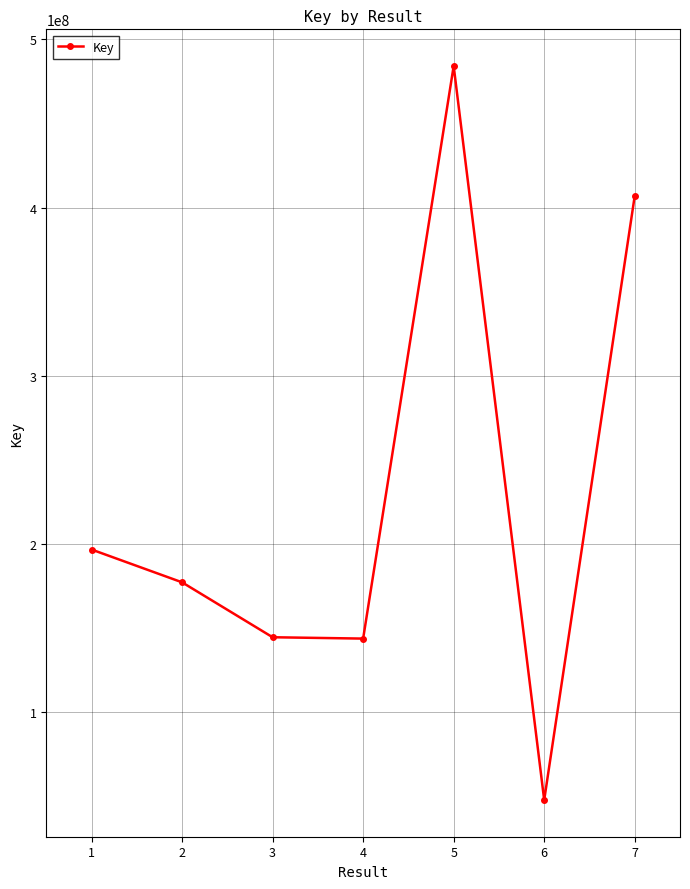

How many points are lower than both their immediate neighbors (excluding endpoints)?

2